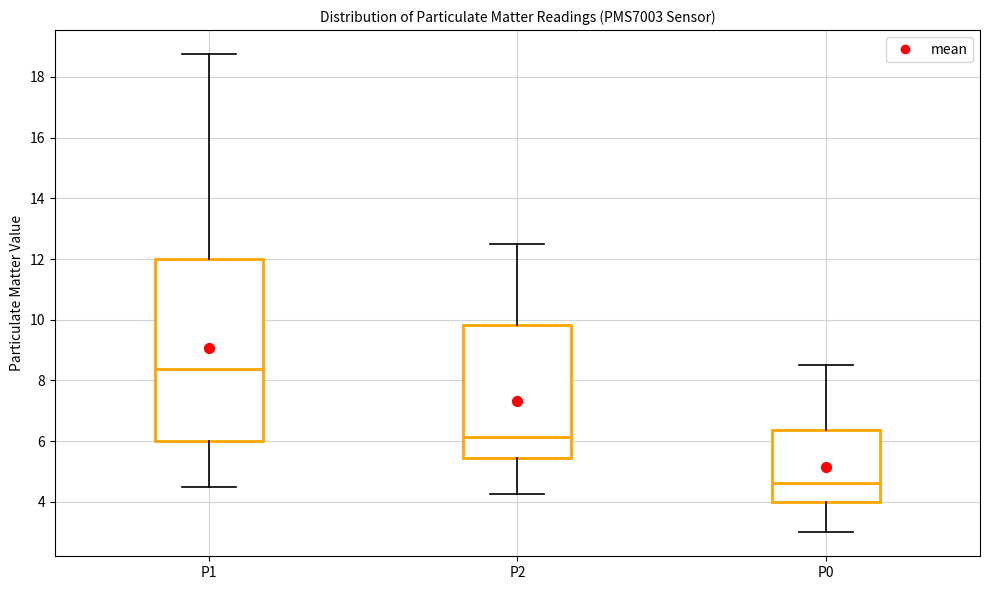

Which box has the highest median line?

P1